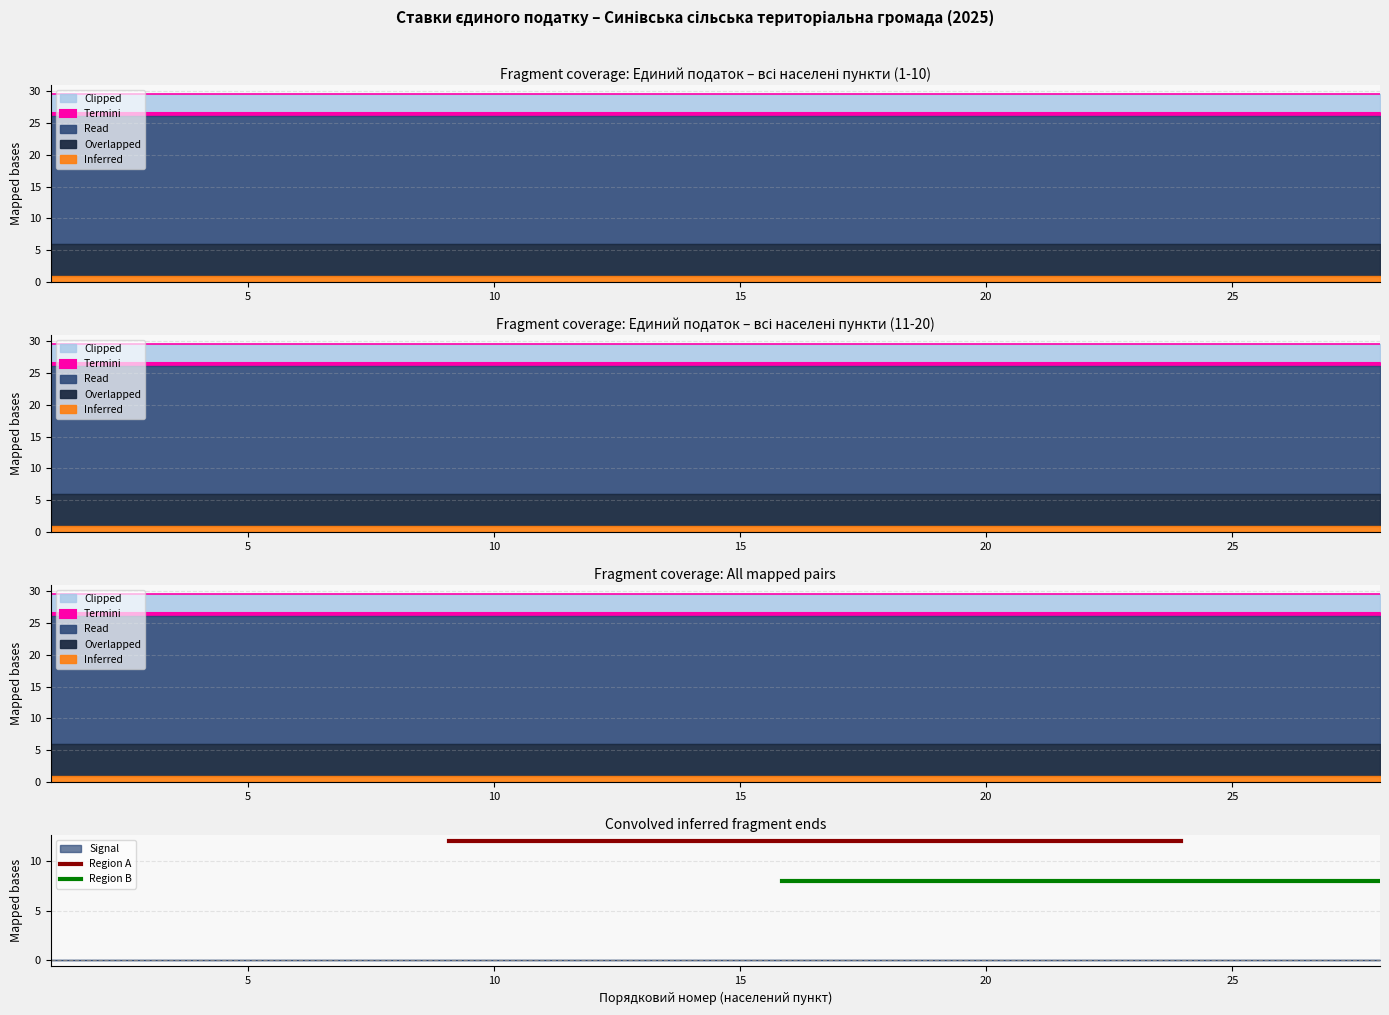

What is the value of the Region B point at the 2nd from the left?

8